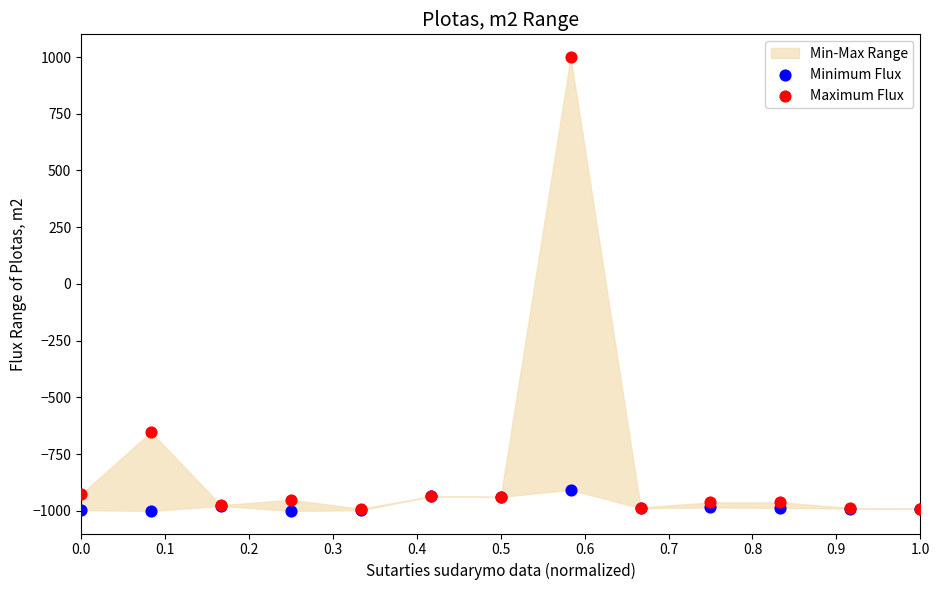

Which series has the largest Y range (max minus min)?

Maximum Flux